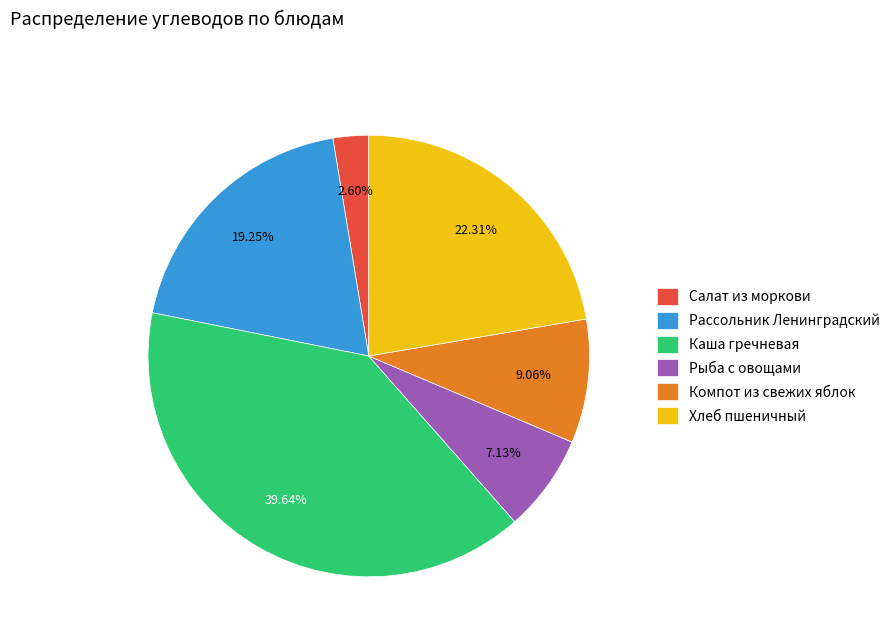

To the nearest percent, what is the difference between the largest and smallest slice percentages?

37%